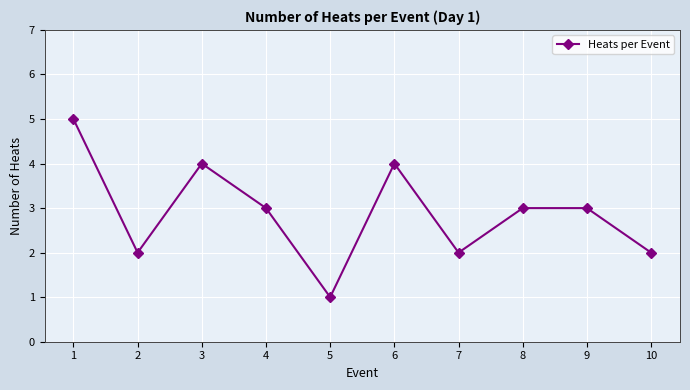

What is the sum of all values?

29